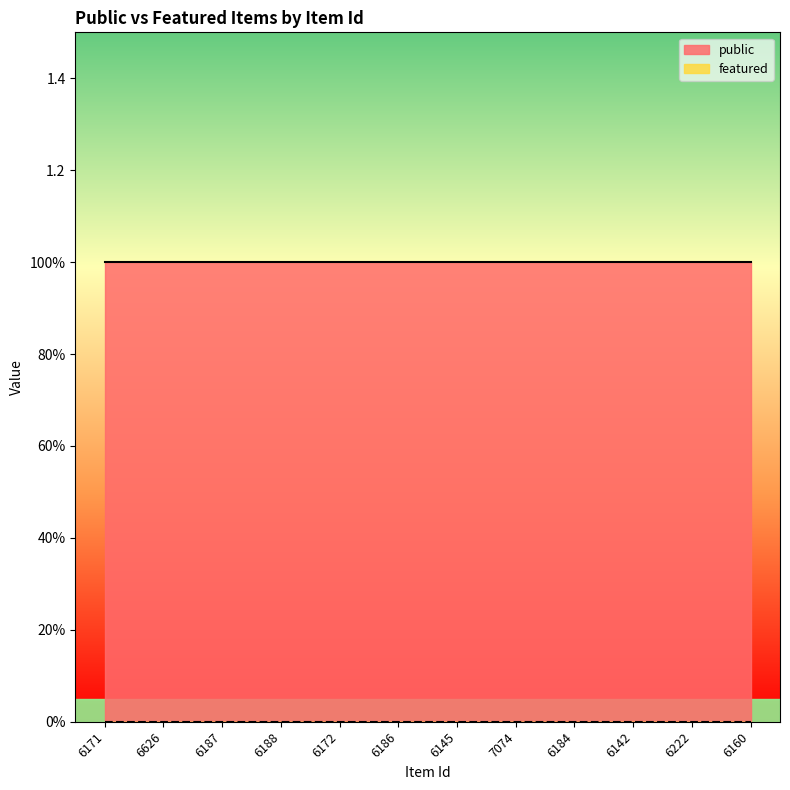

Reading left to right, list all the values displayed in this chart.

public: 1	1	1	1	1	1	1	1	1	1	1	1
featured: 0	0	0	0	0	0	0	0	0	0	0	0